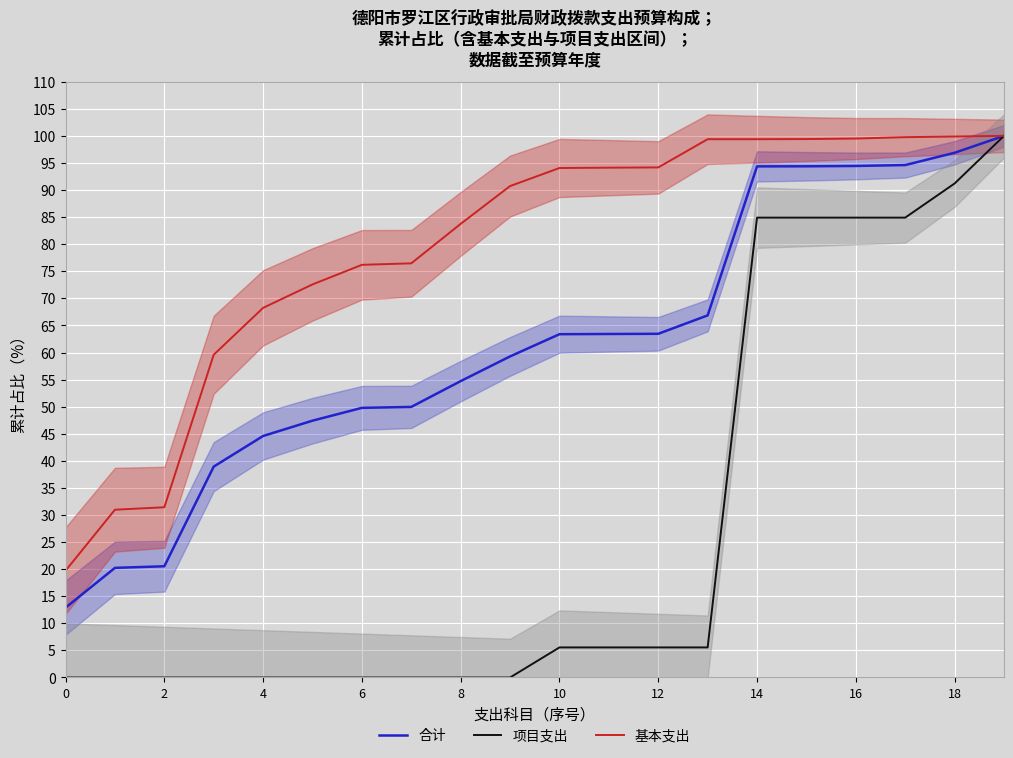

What is the average value of the 合计 series?

61.5